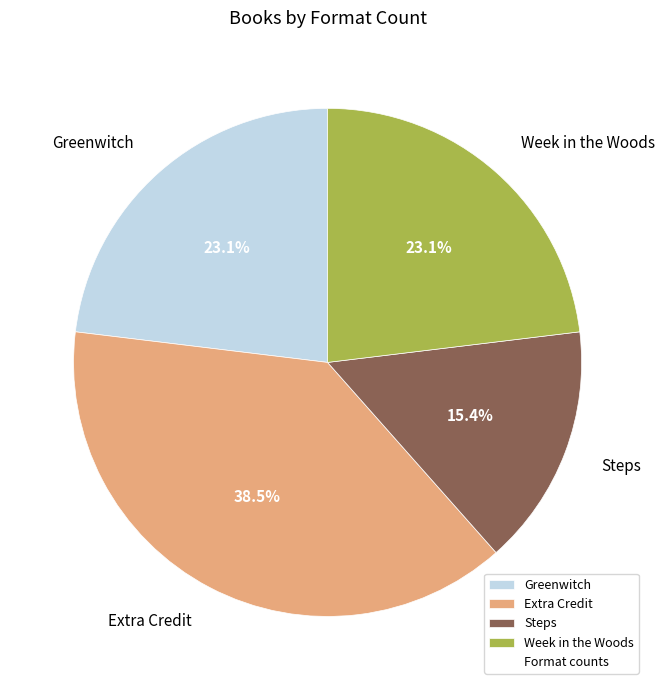

Is the sum of Steps and Extra Credit greater than half?

Yes